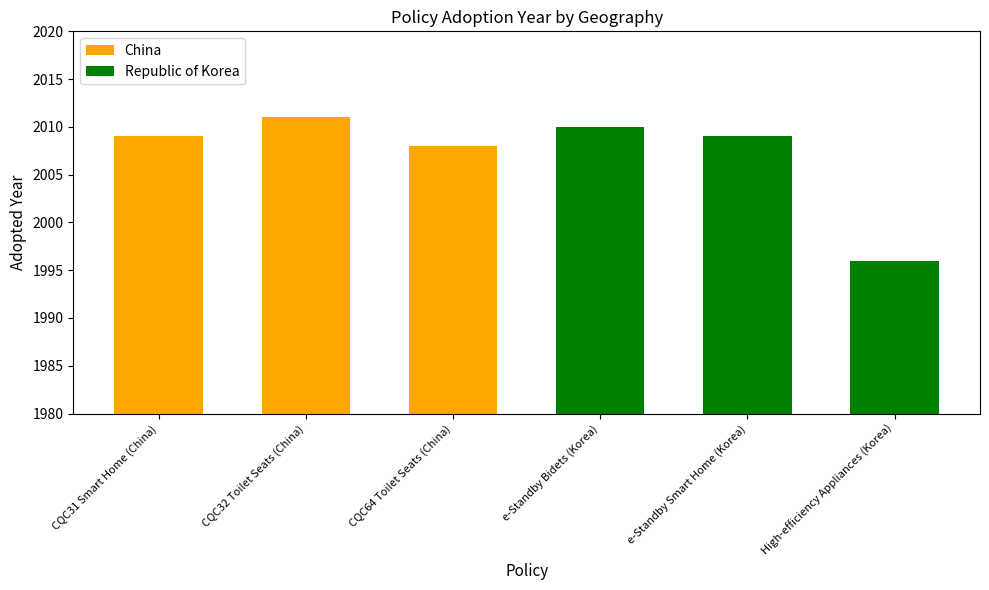

What is the change in value from CQC64 Toilet Seats (China) to e-Standby Bidets (Korea)?

+2